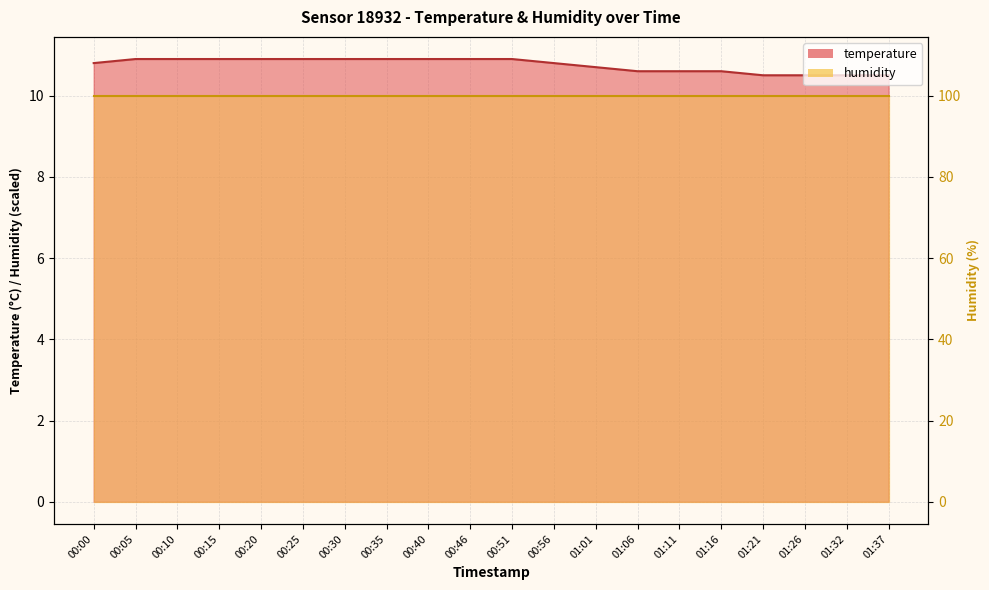

How many values are between 10 and 11?

20